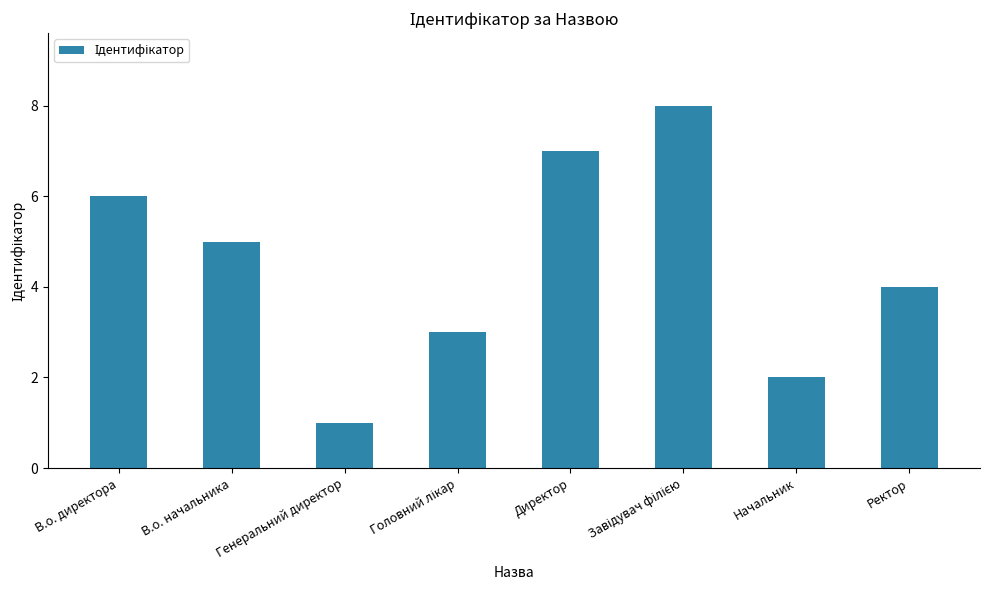

What is the value of the 5th bar from the left?

7